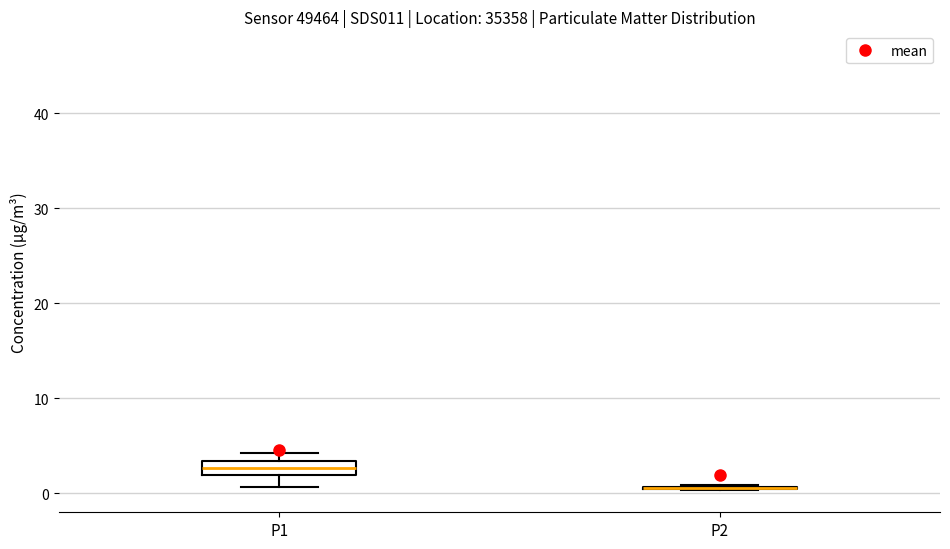

Reading left to right, transcribe this box plot: for each box, give where its median line is, the range the box spans, and where its two whiskers end, as read against the y-axis. The values are not printed on the chart, so give them approximately, as read against the axis.

P1: median 3 (inside the box), box 2 to 3, whiskers 1 to 4
P2: box collapsed to a line at 1, whiskers 0 to 1